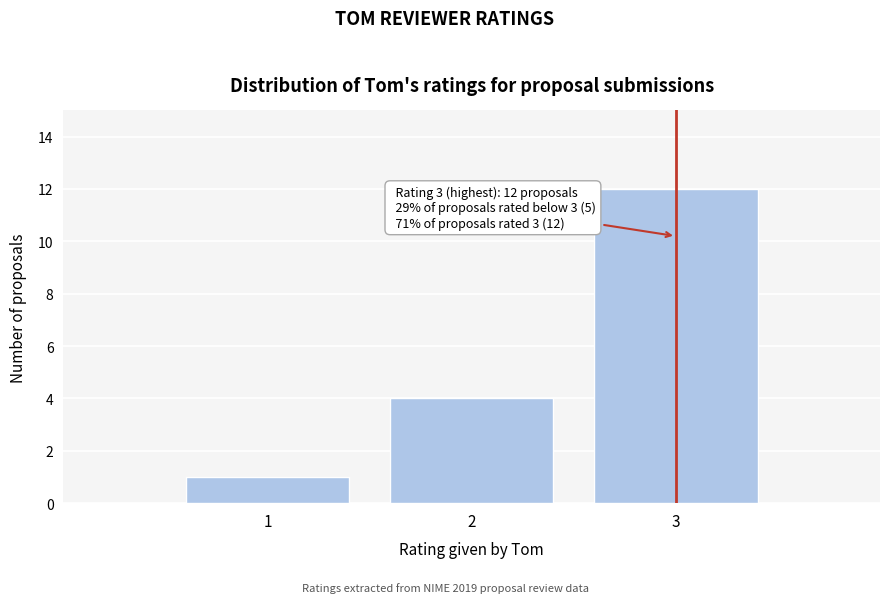

Over which range of the x-axis is the bar tallest?

2.5 to 3.5